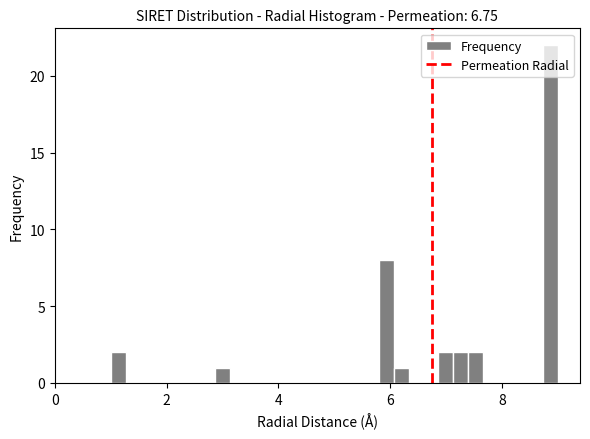

Read against the x-axis, roughly where is the centre of the tallest bar?

8.8